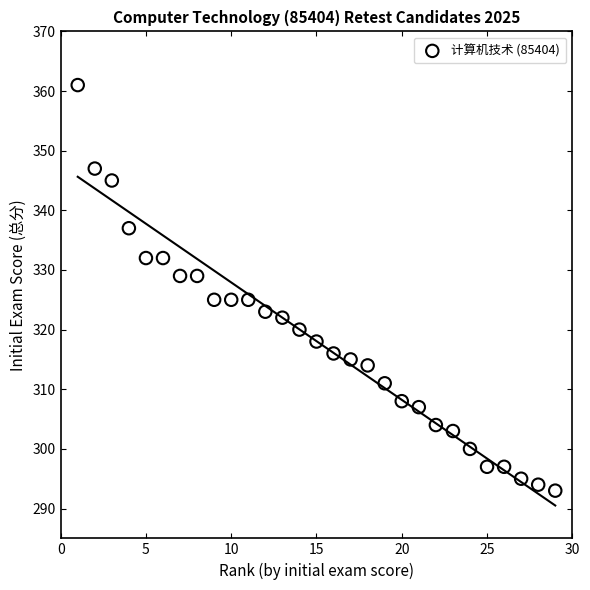

What is the range of Y values (max minus min)?

68